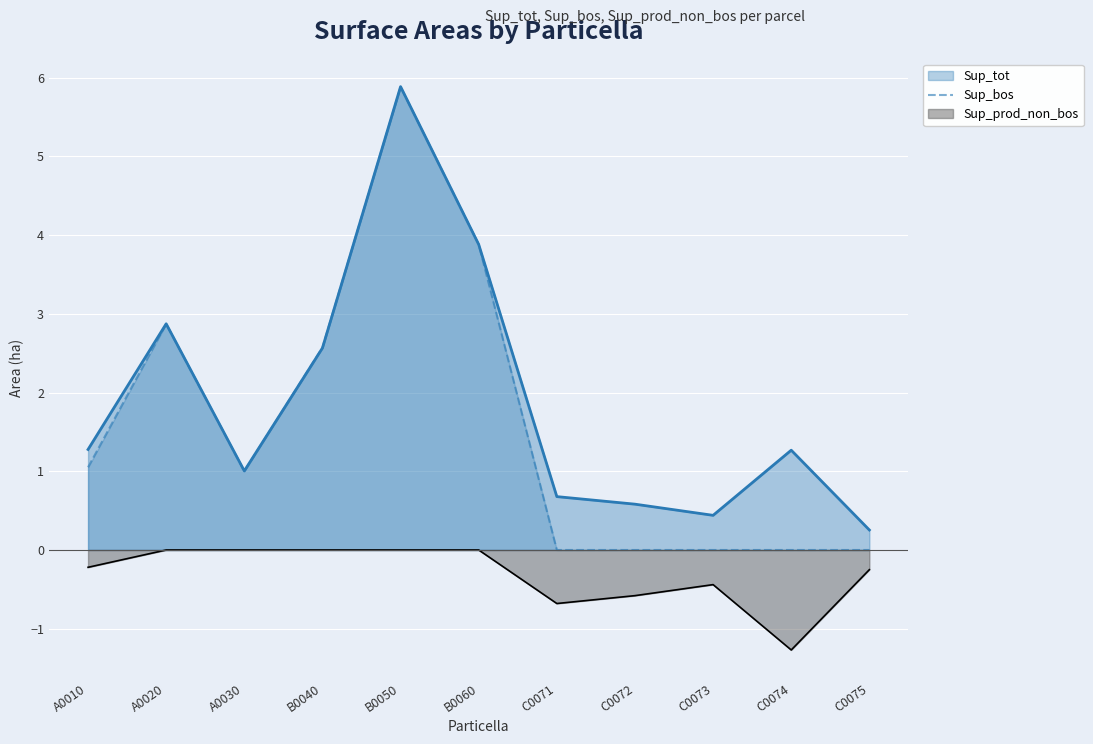

What is the label of the 11th point from the right?

A0010